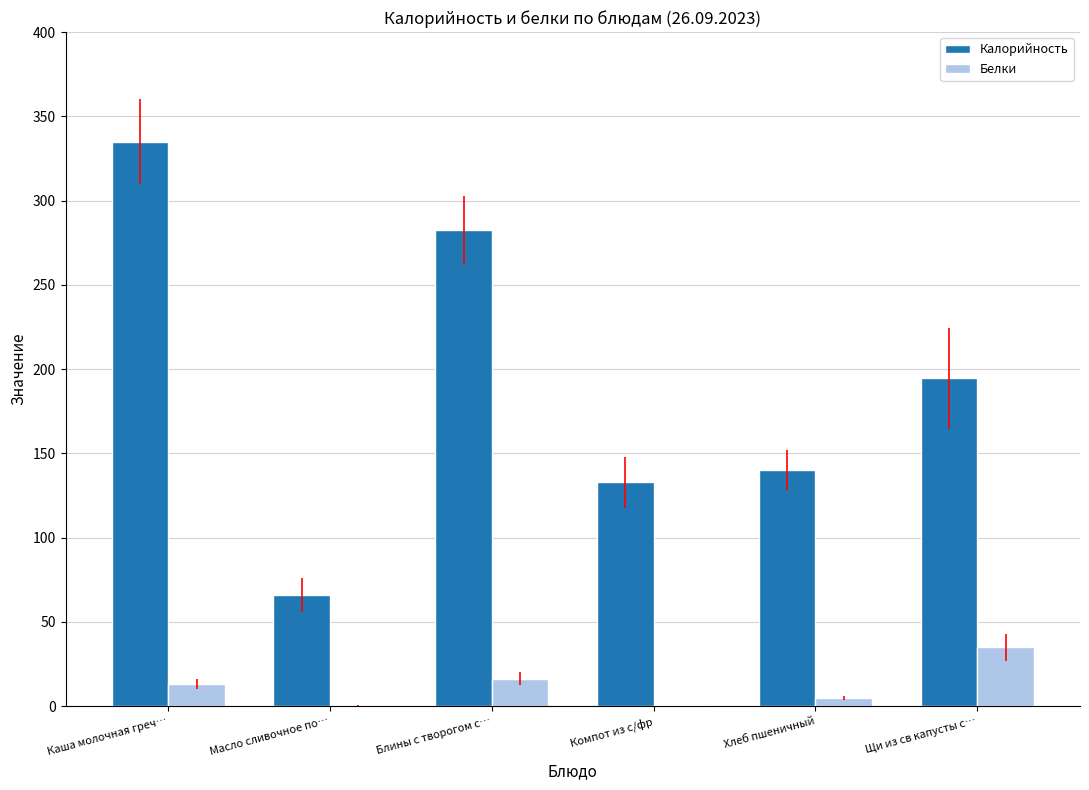

What is the sum of the Калорийность values at Компот из с/фр and Каша молочная греч…?

467.8